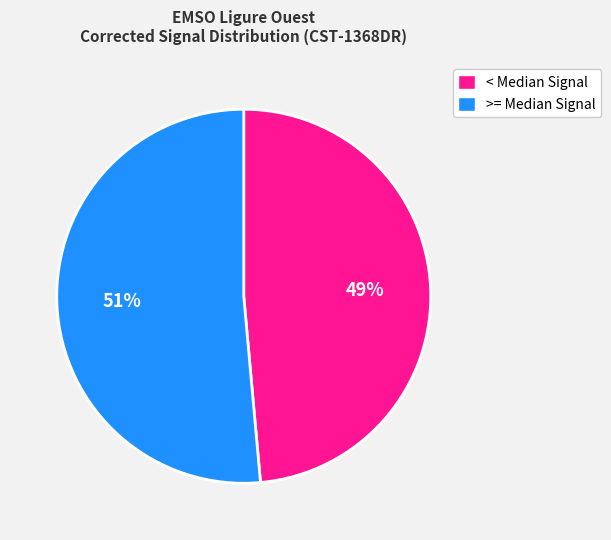

How many segments does this pie chart have?

2